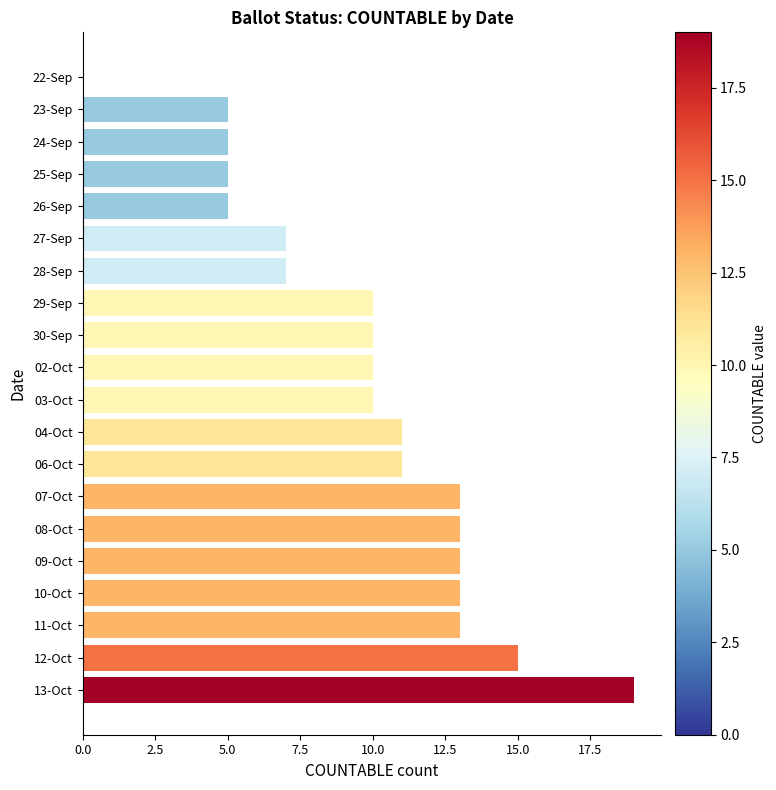

What is the sum of all values?

195